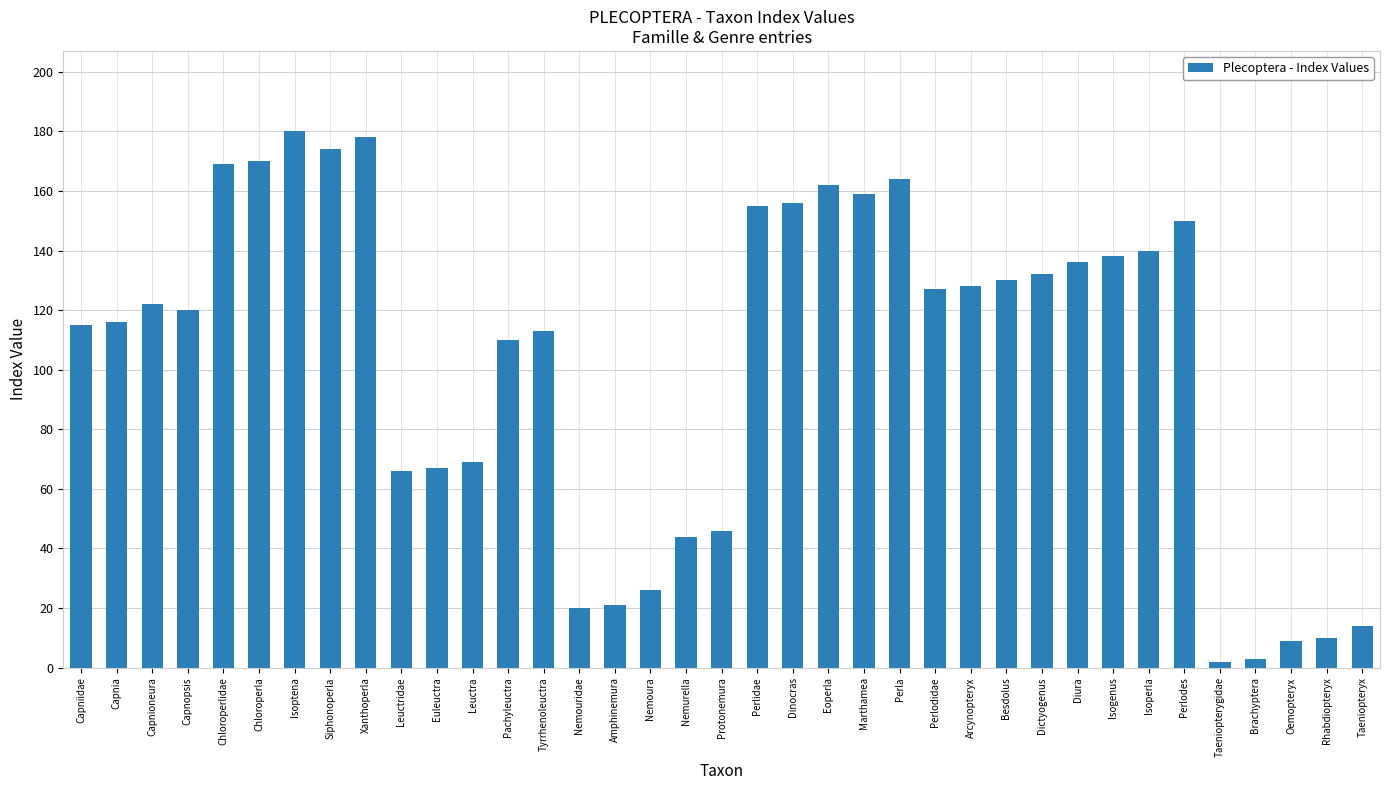

What is the value of the 5th bar from the left?

169